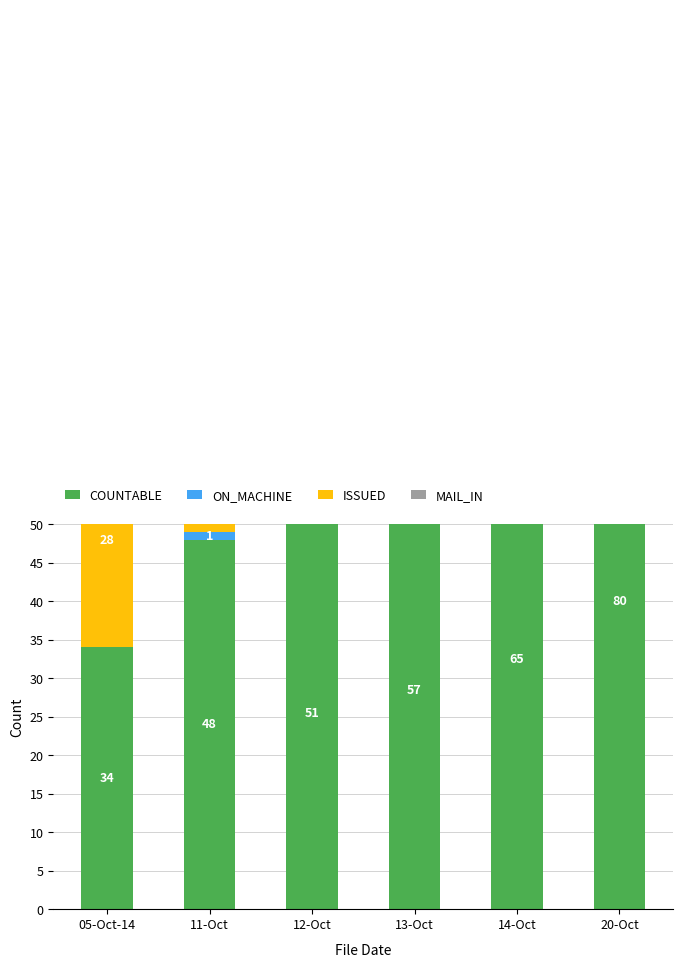

What position from the right is 20-Oct?

1